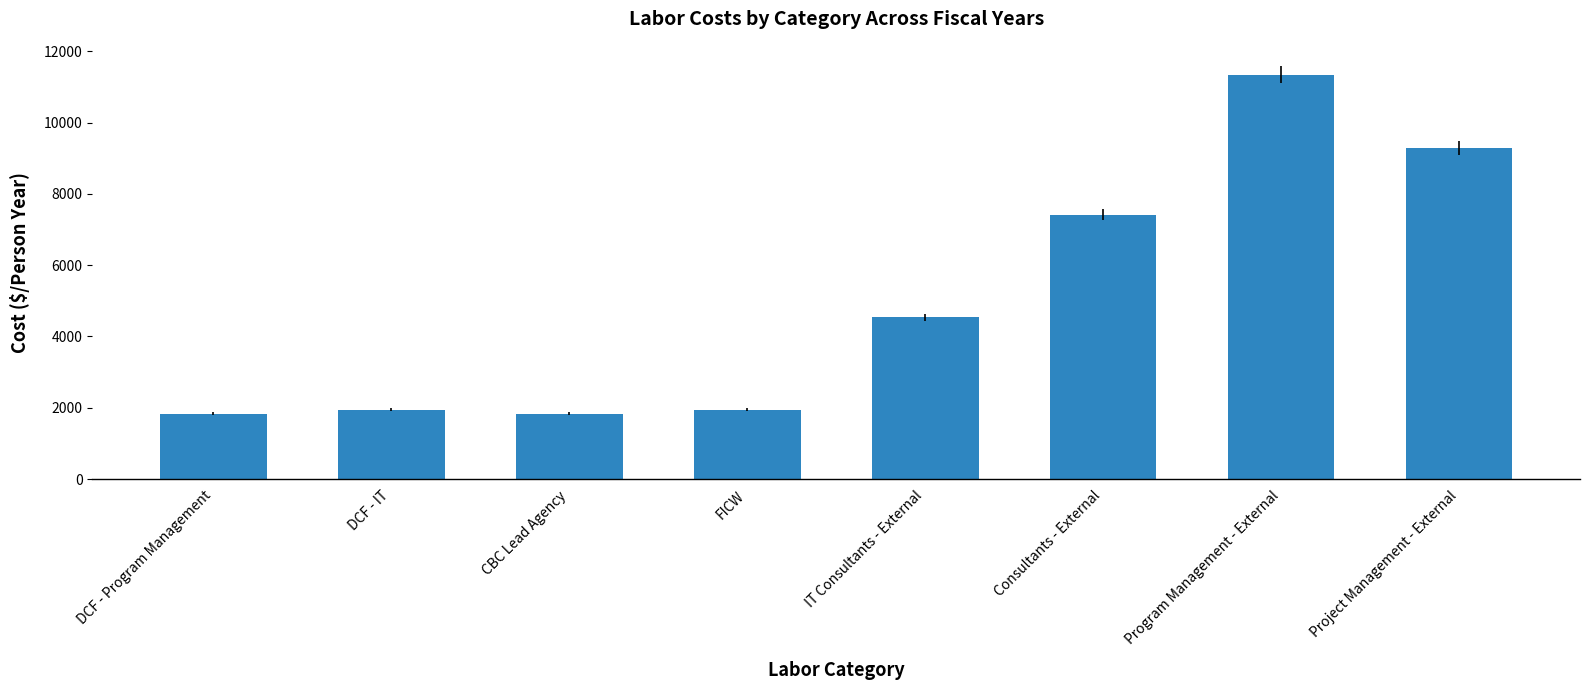

What is the difference between the maximum and second lowest values?

9504.9